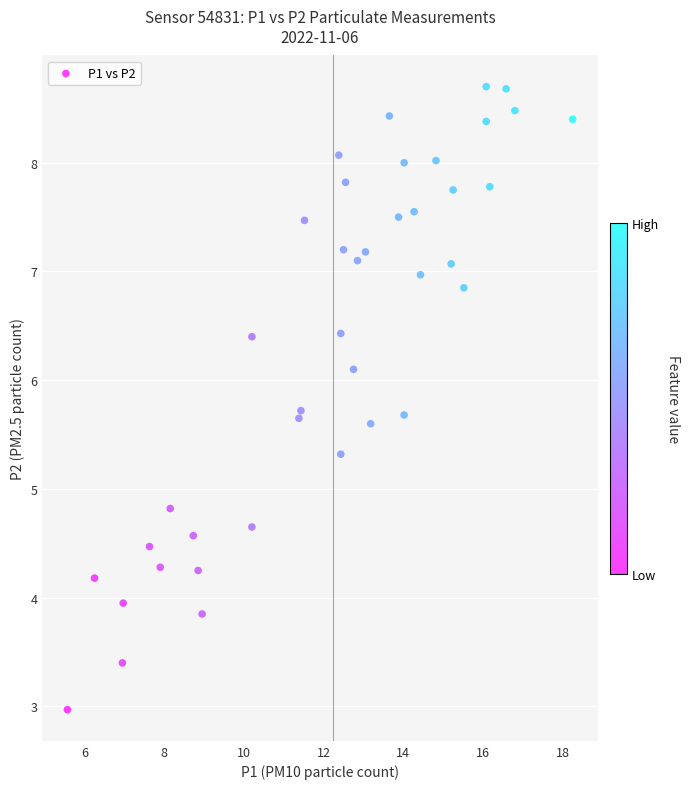

What is the range of Y values (max minus min)?

5.7